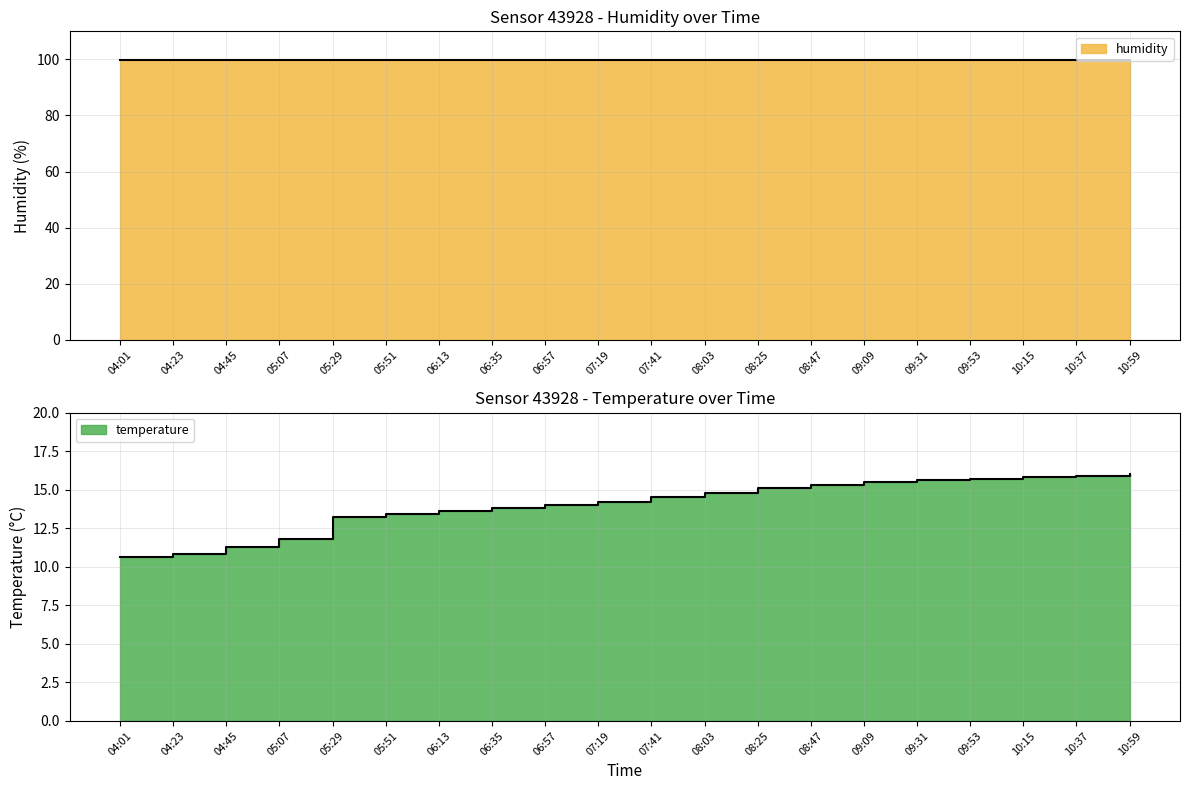

Which label corresponds to the largest value in the chart?

10:59